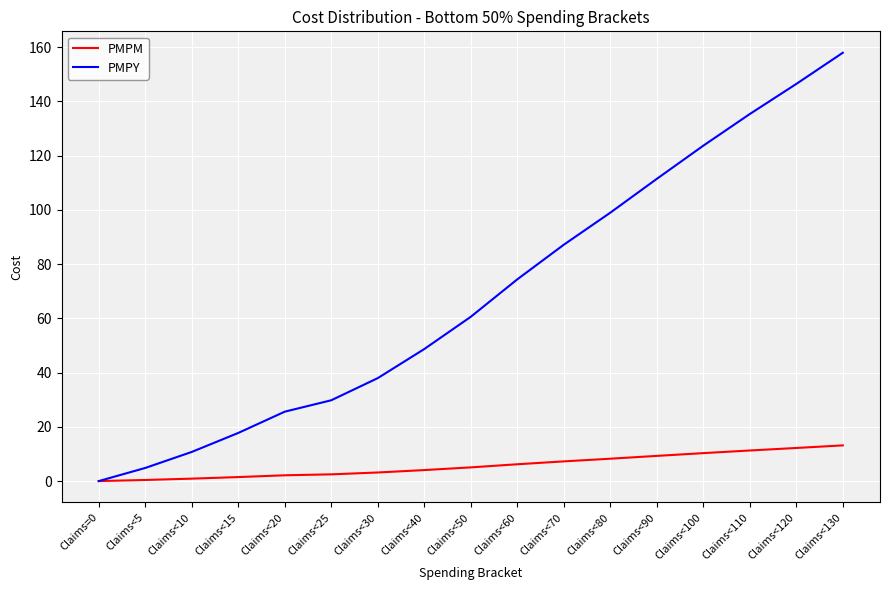

What is the highest value of the PMPY series?

158.0